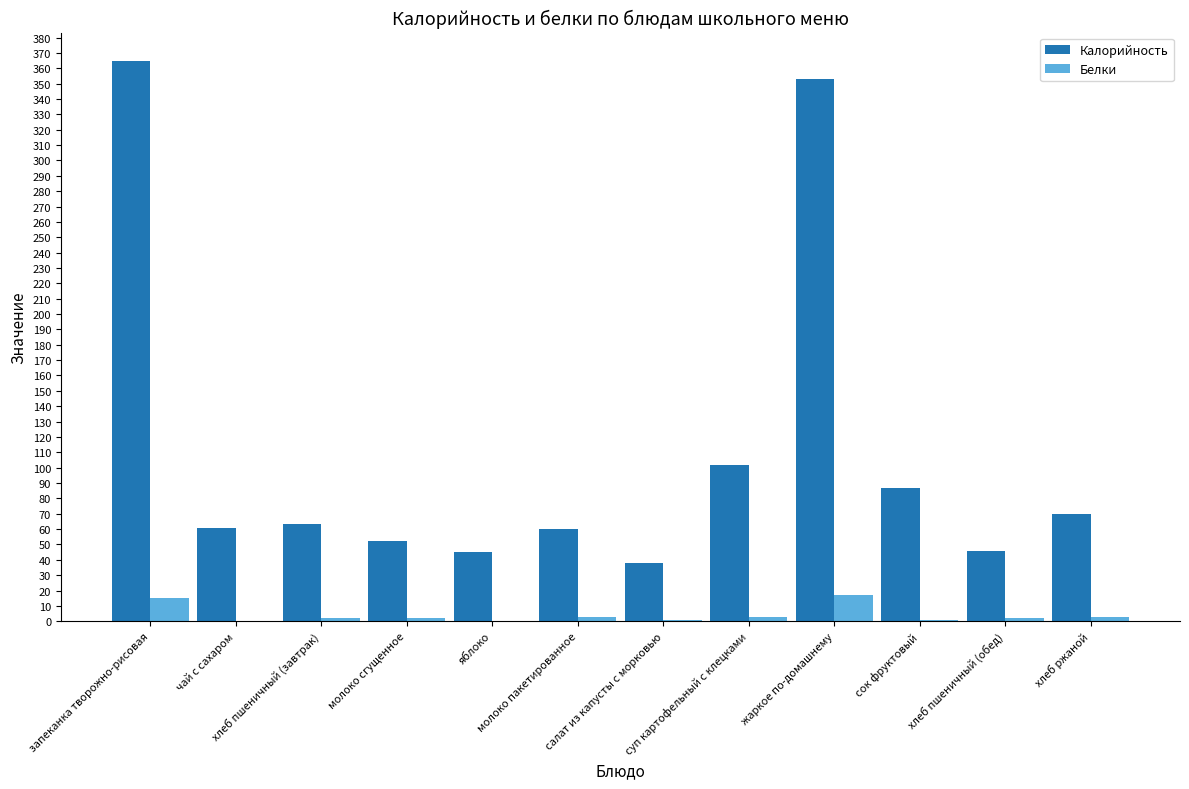

What value does the Белки series have at молоко сгущенное?

2.0